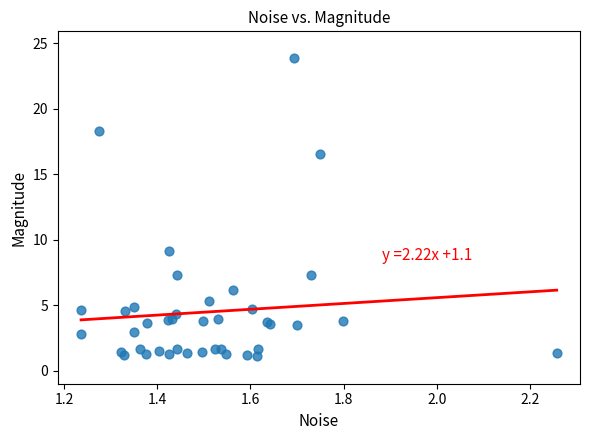

What Y value in the scatter plot is closest to 12?

9.2